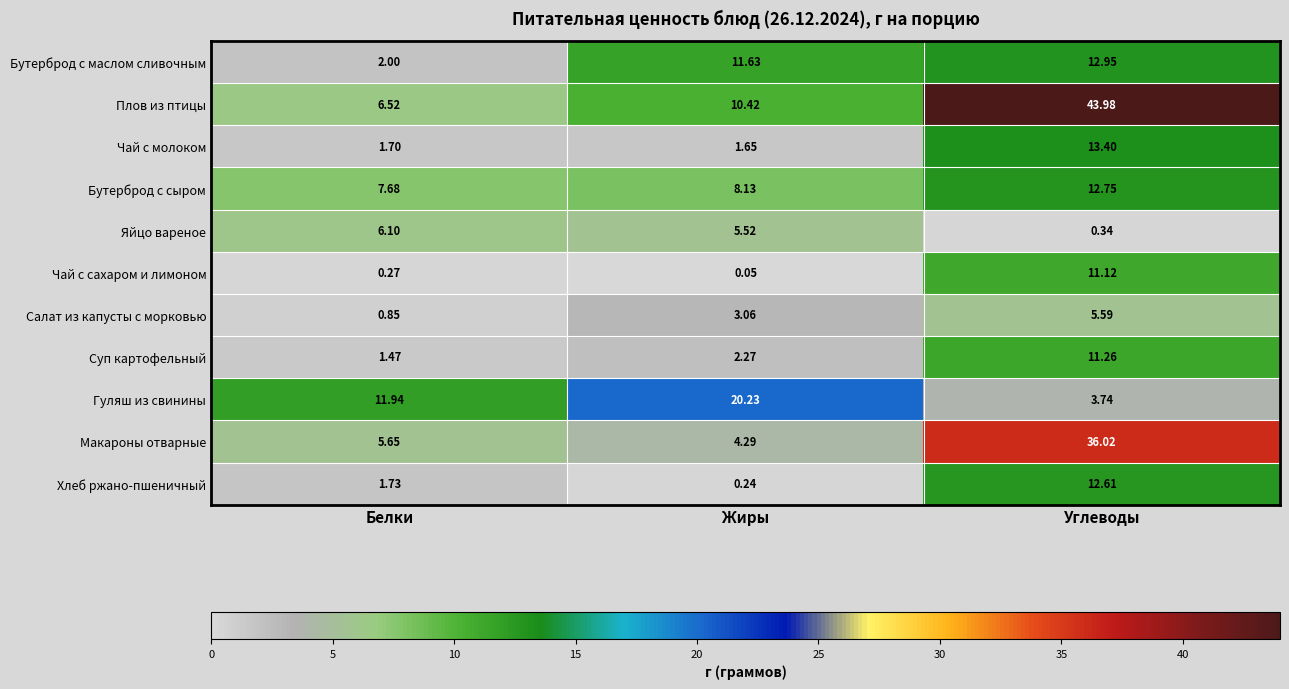

At which label does Бутерброд с маслом сливочным reach its minimum?

Белки